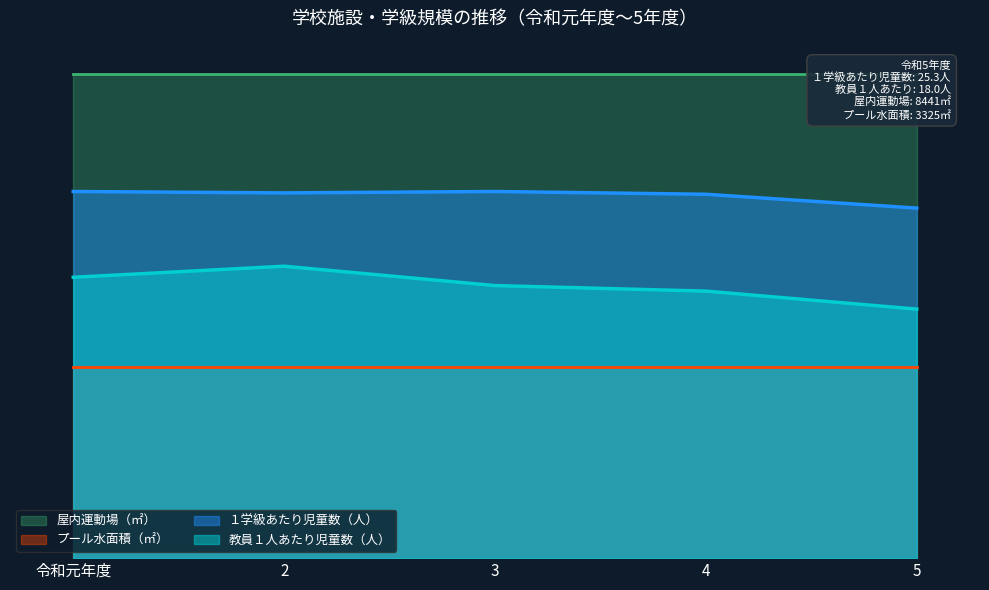

What is the average value of the １学級あたり児童数（人） series?

26.2